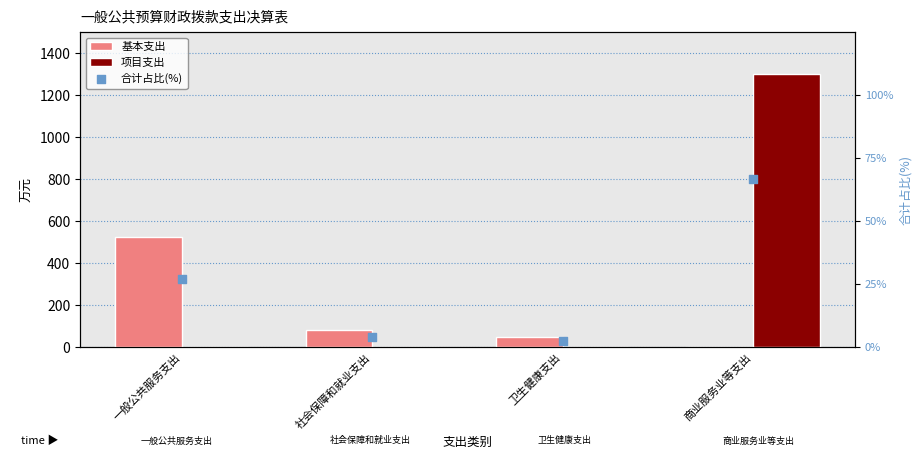

What are all the series names shown in the legend?

基本支出, 项目支出, 合计占比(%)